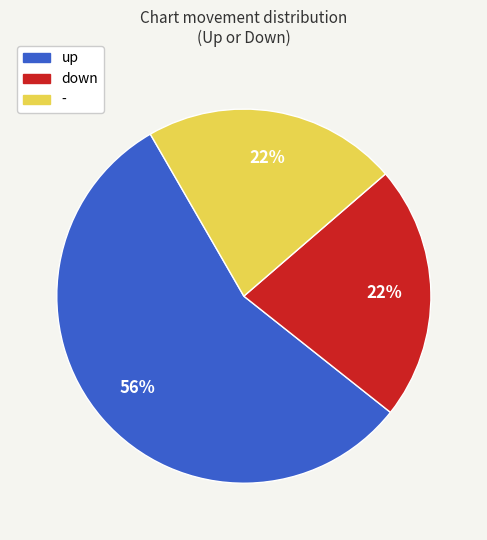

Is it true that up is 46% of the pie?

False